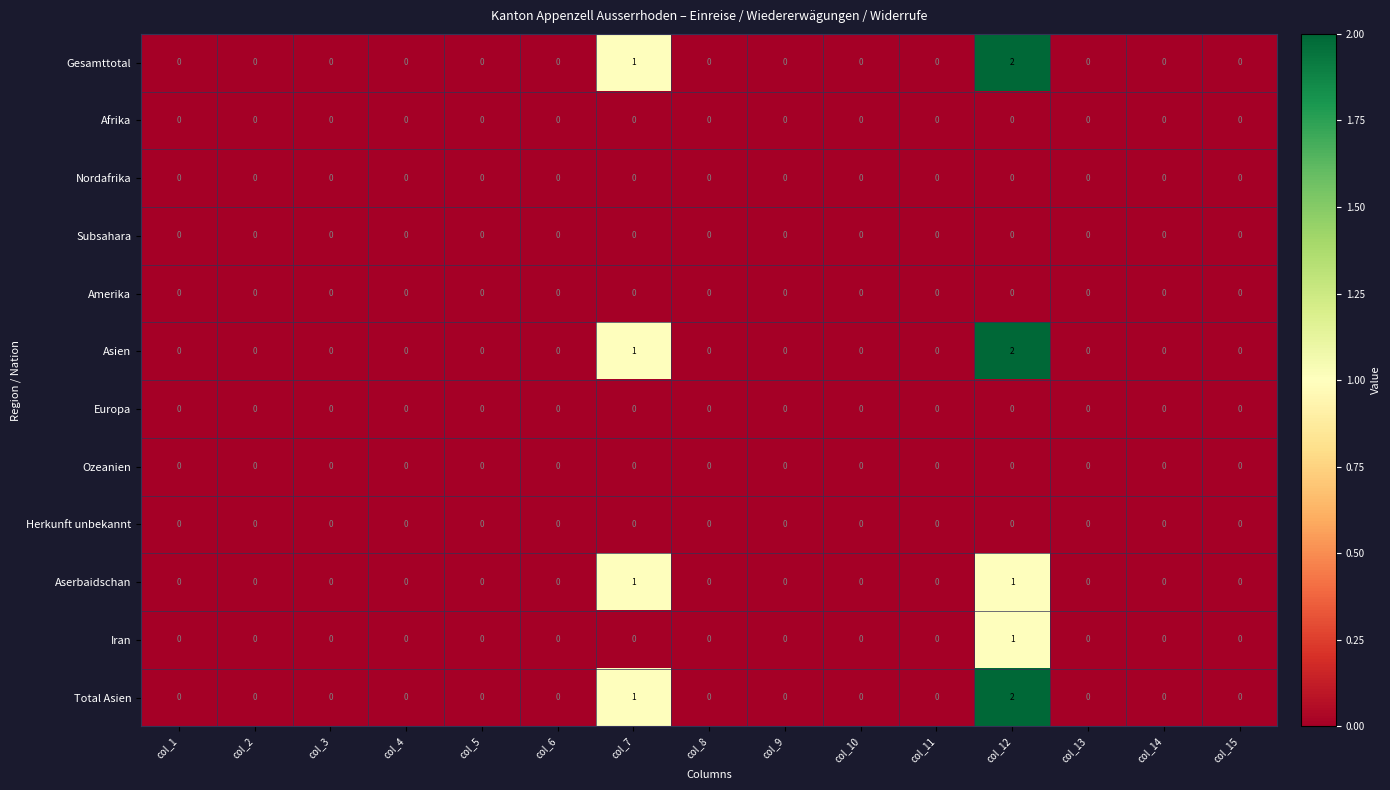

Count the Iran values in the range 0 to 1.

15